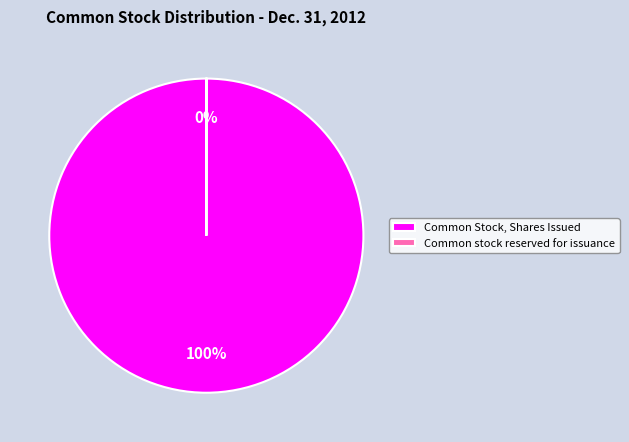

Which category has the biggest portion of the pie?

Common Stock, Shares Issued